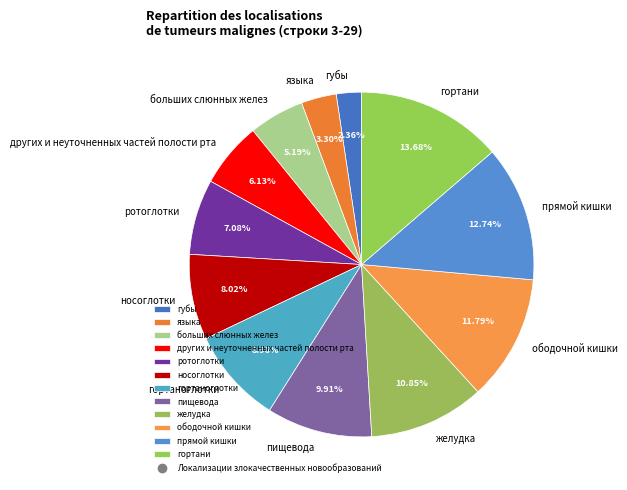

How many segments does this pie chart have?

12